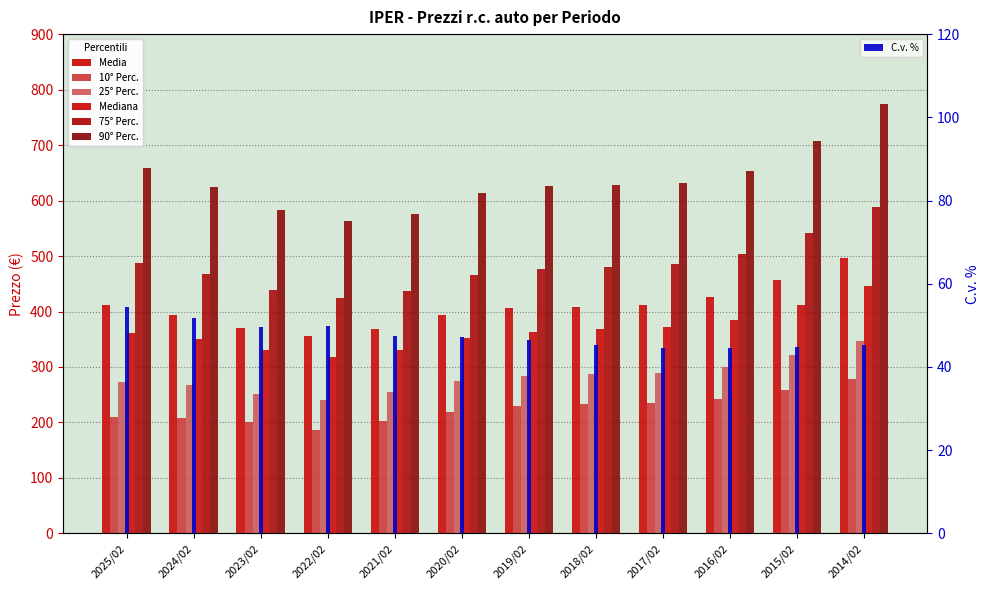

What is the sum of all Mediana values?

4389